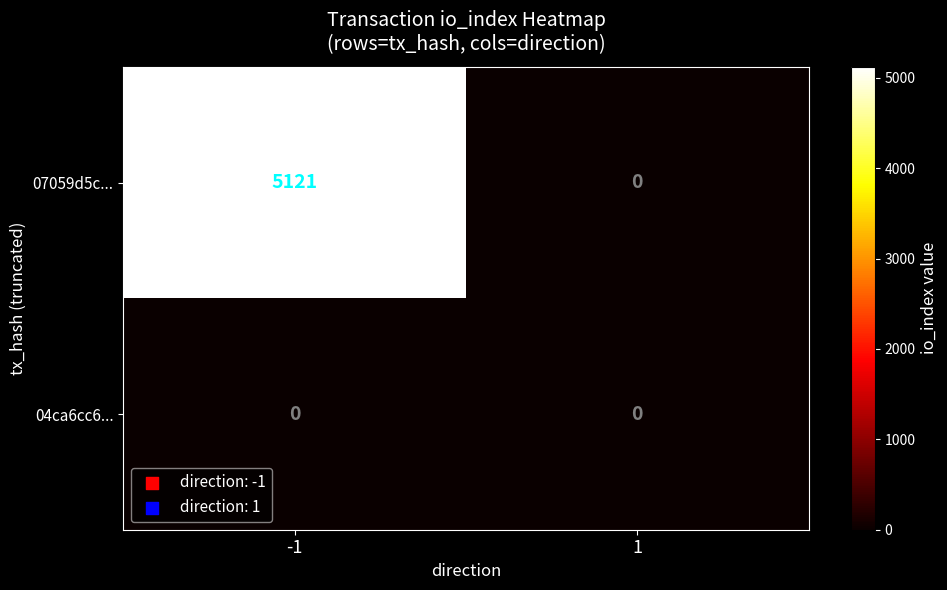

Reading left to right, transcribe all the data shown in this chart.

07059d5c...: -1=5121	1=0
04ca6cc6...: -1=0	1=0